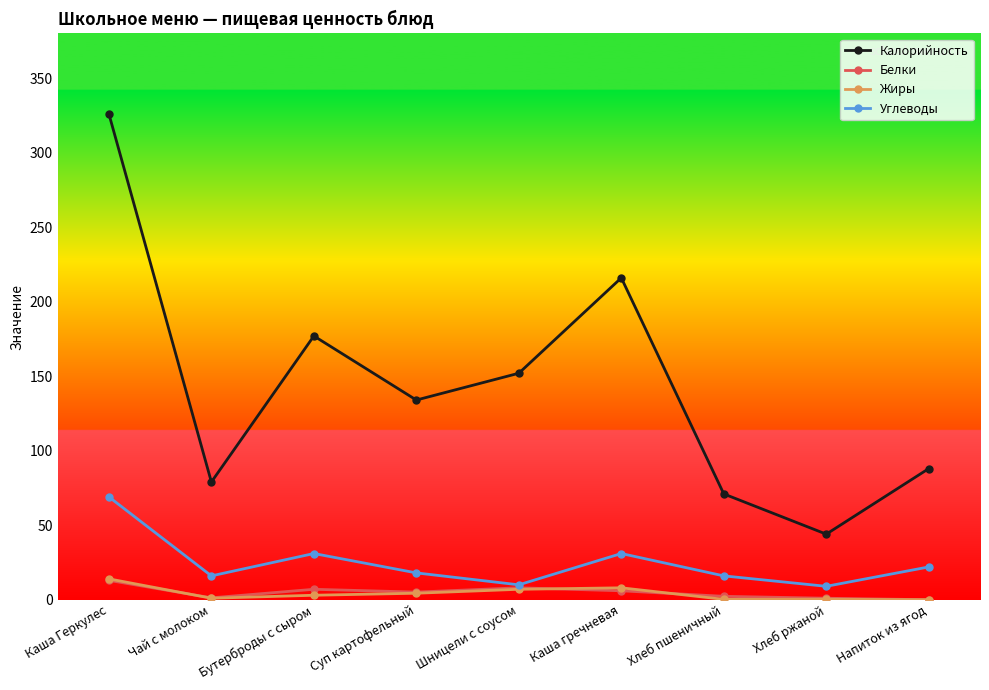

Which series has the widest spread of values?

Калорийность